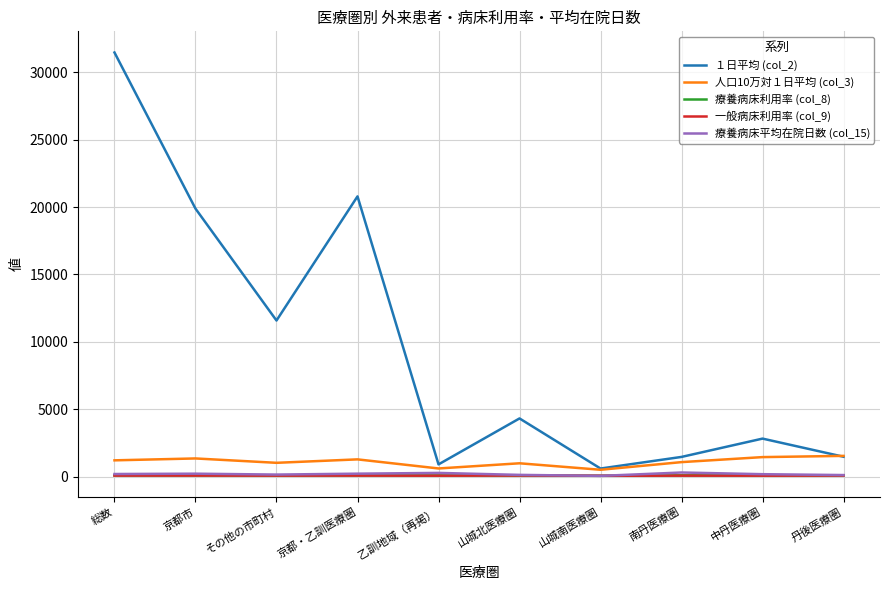

Is this an area chart (filled region under the line)?

No